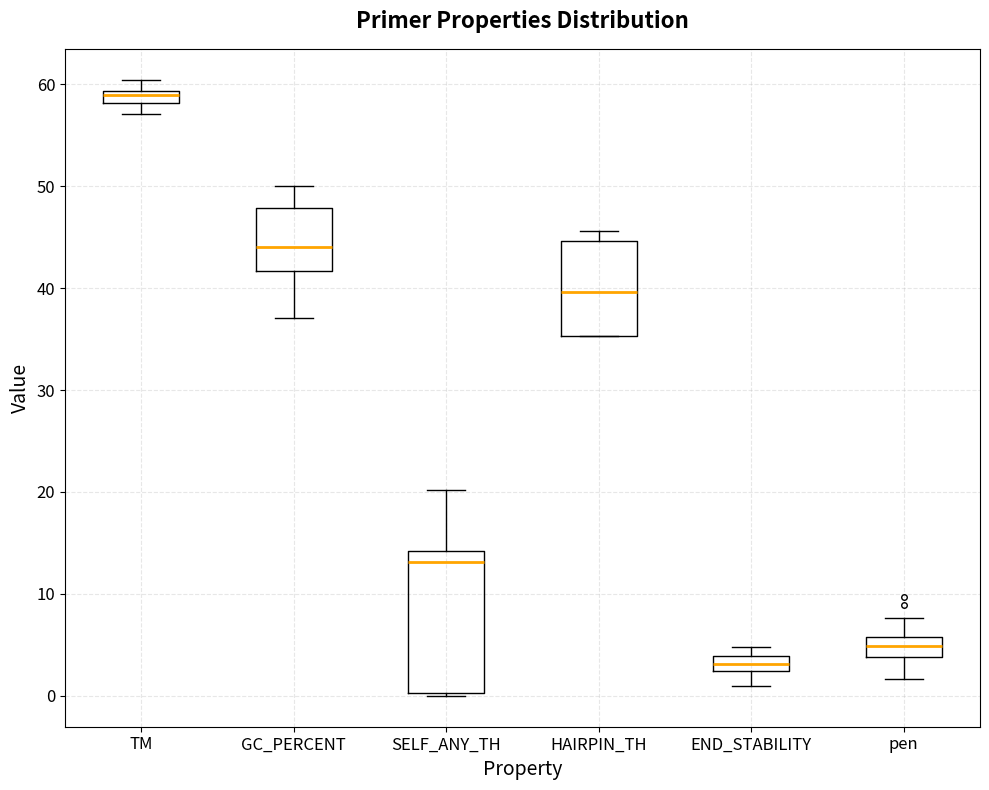

Which box is the tallest, from its lower edge to its upper edge?

SELF_ANY_TH